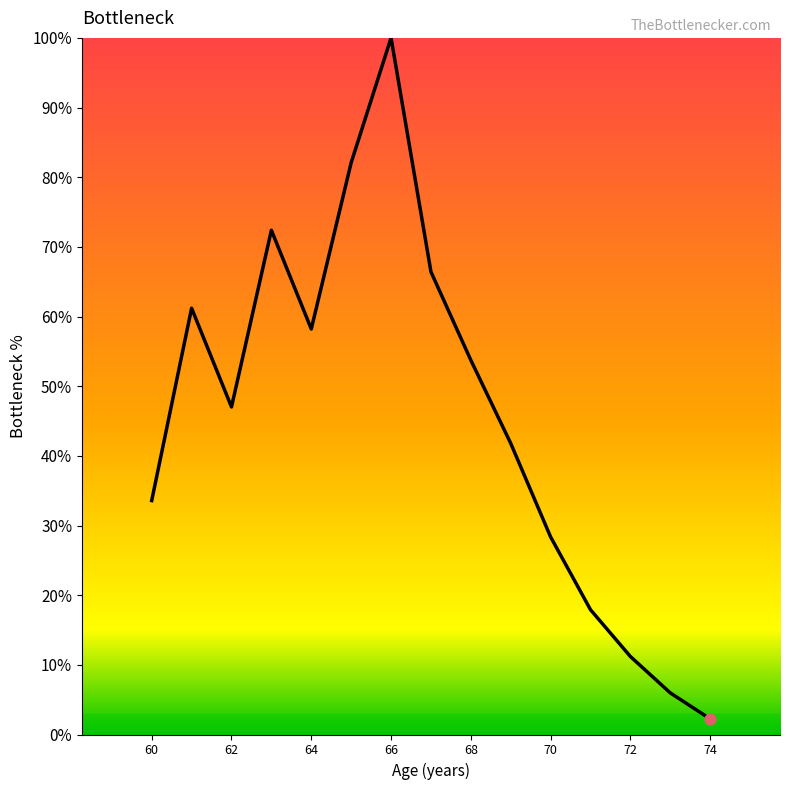

What is the difference between the maximum and minimum values?

97.8